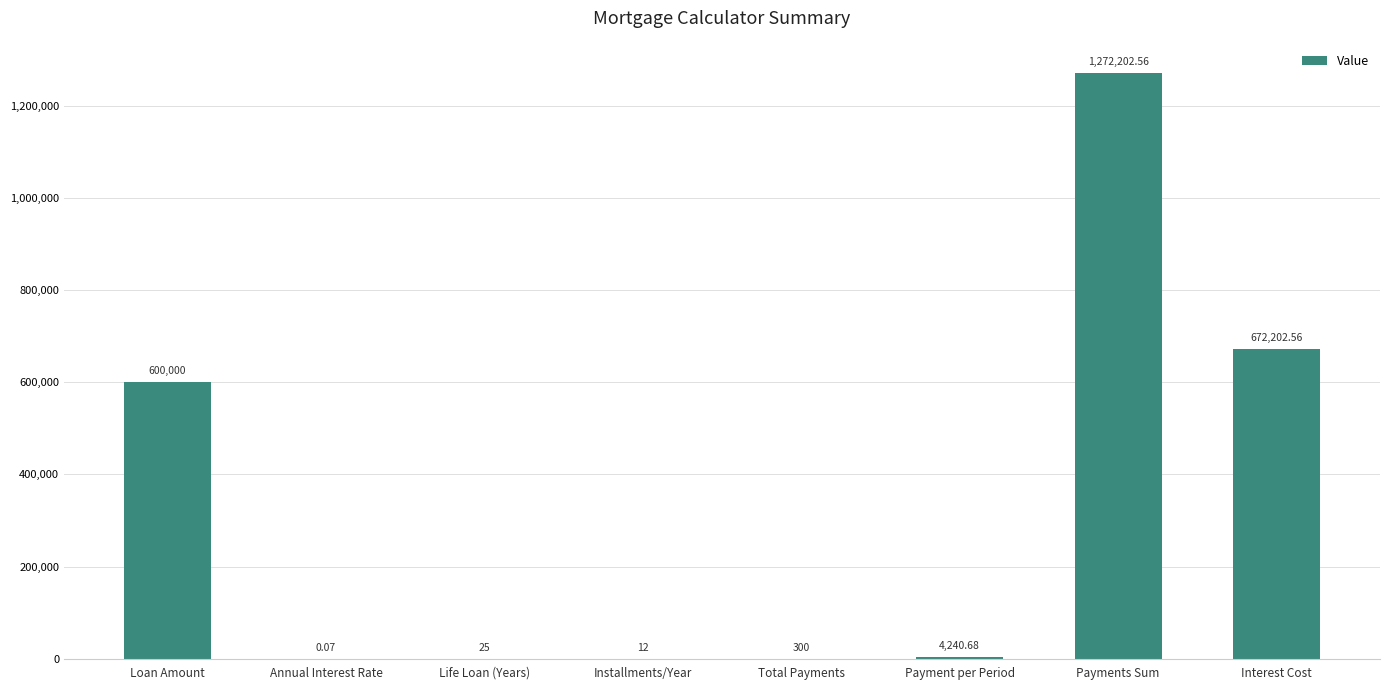

Which has a higher value, Payments Sum or Total Payments?

Payments Sum